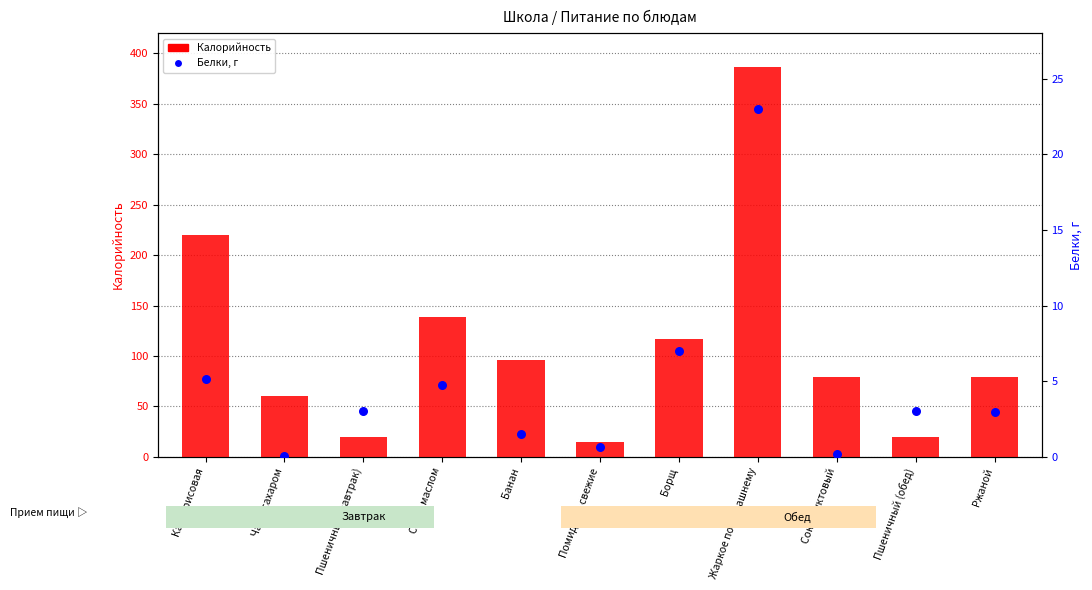

What are all the series names shown in the legend?

Калорийность, Белки, г